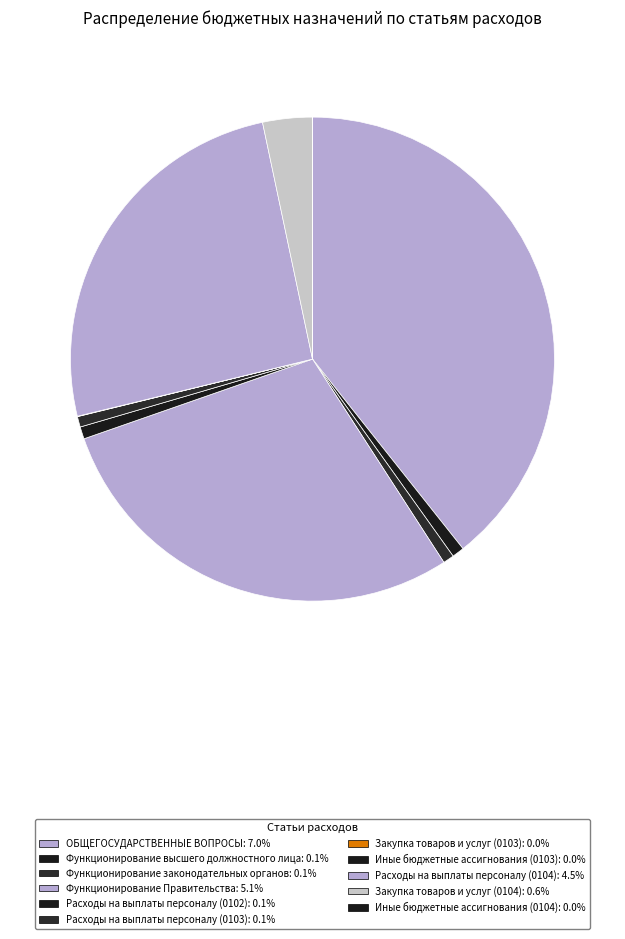

To the nearest percent, what is the difference between the largest and smallest slice percentages?

39%